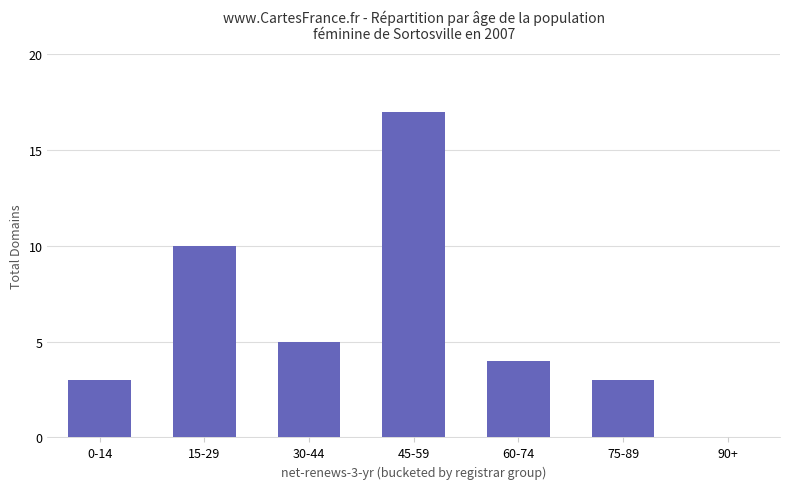

Count the number of data series in this chart.

1